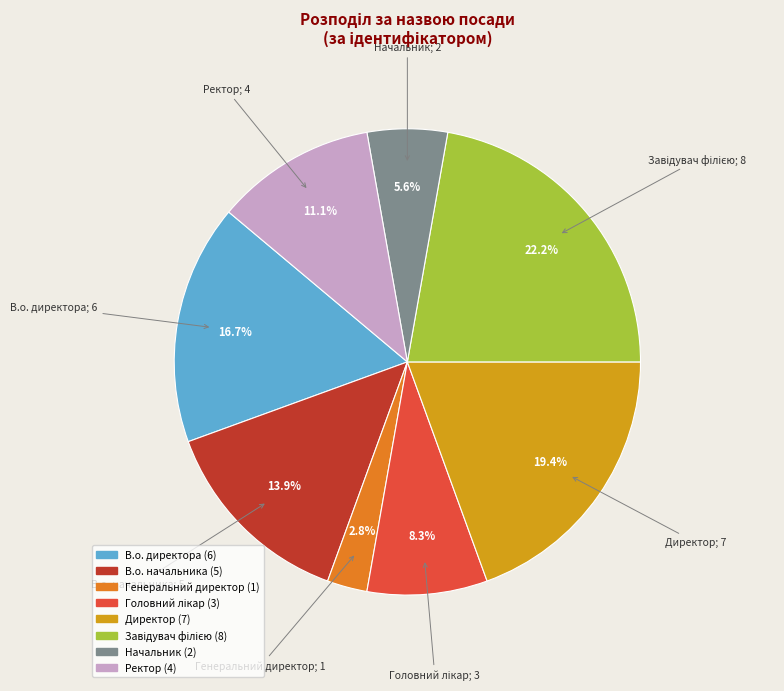

Approximately how many times larger is the value at В.о. начальника compared to Генеральний директор?

5.0